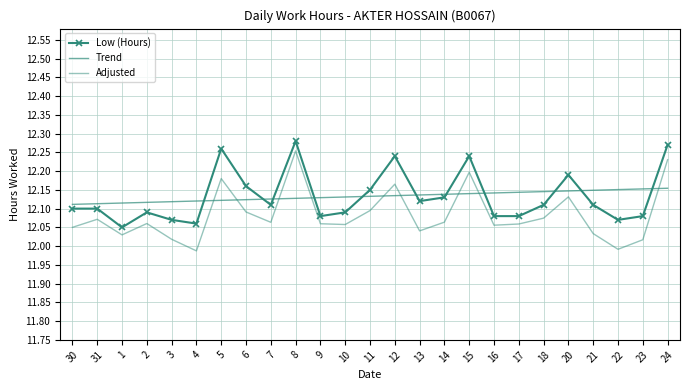

How many lines are shown in the chart?

3